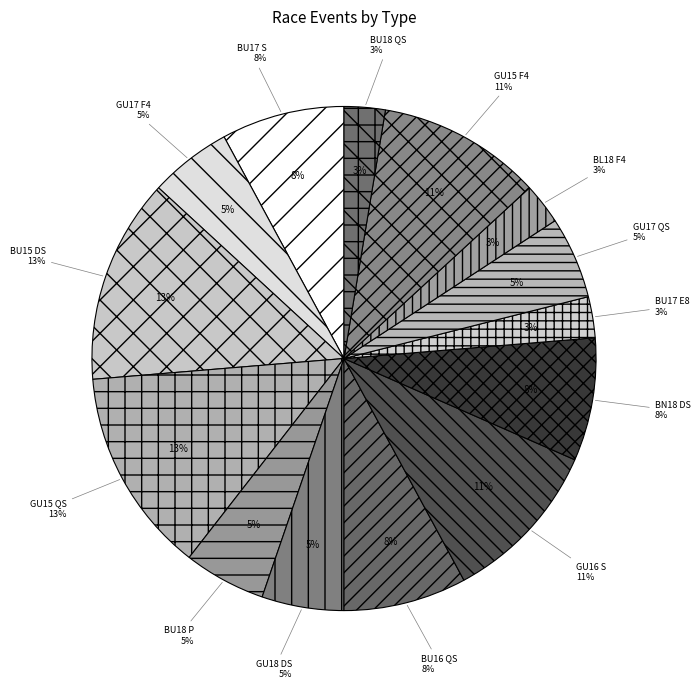

To the nearest percent, what portion does Boys L18 coxed four represent?

3%